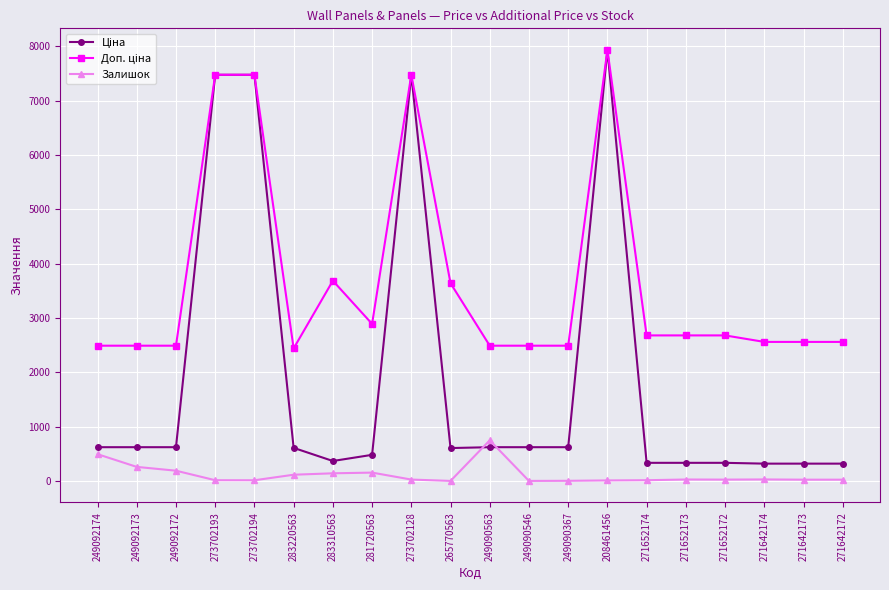

True or false: Залишок has a value of 116.0 at 283220563.

True